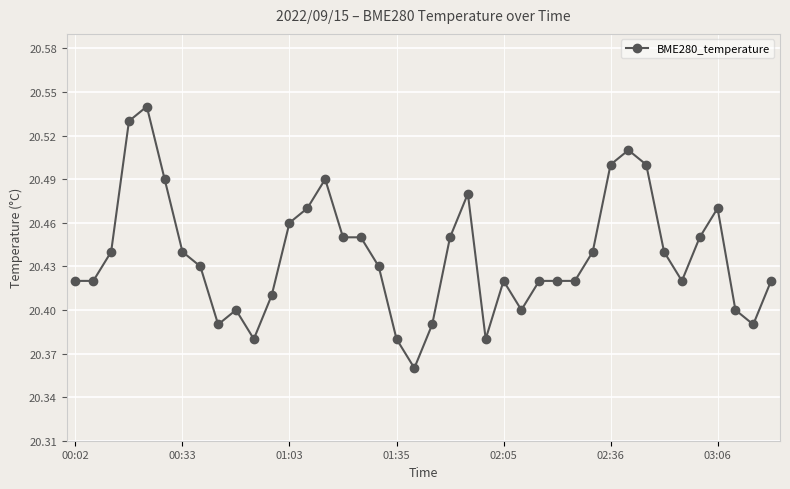

How many categories are shown in the chart?

40